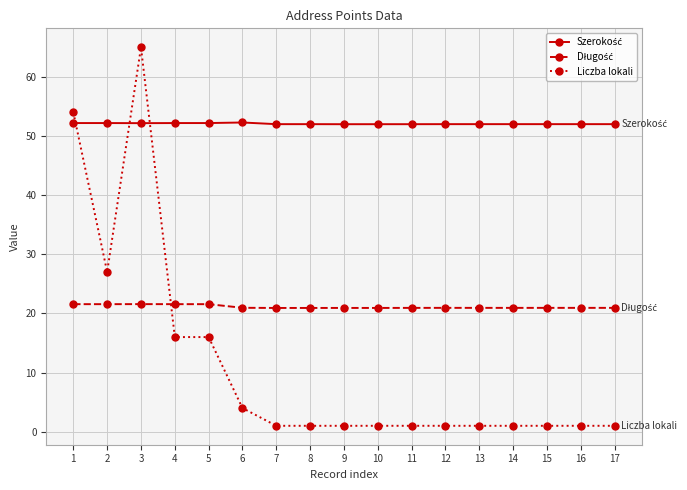

Which label corresponds to the largest value in the chart?

3